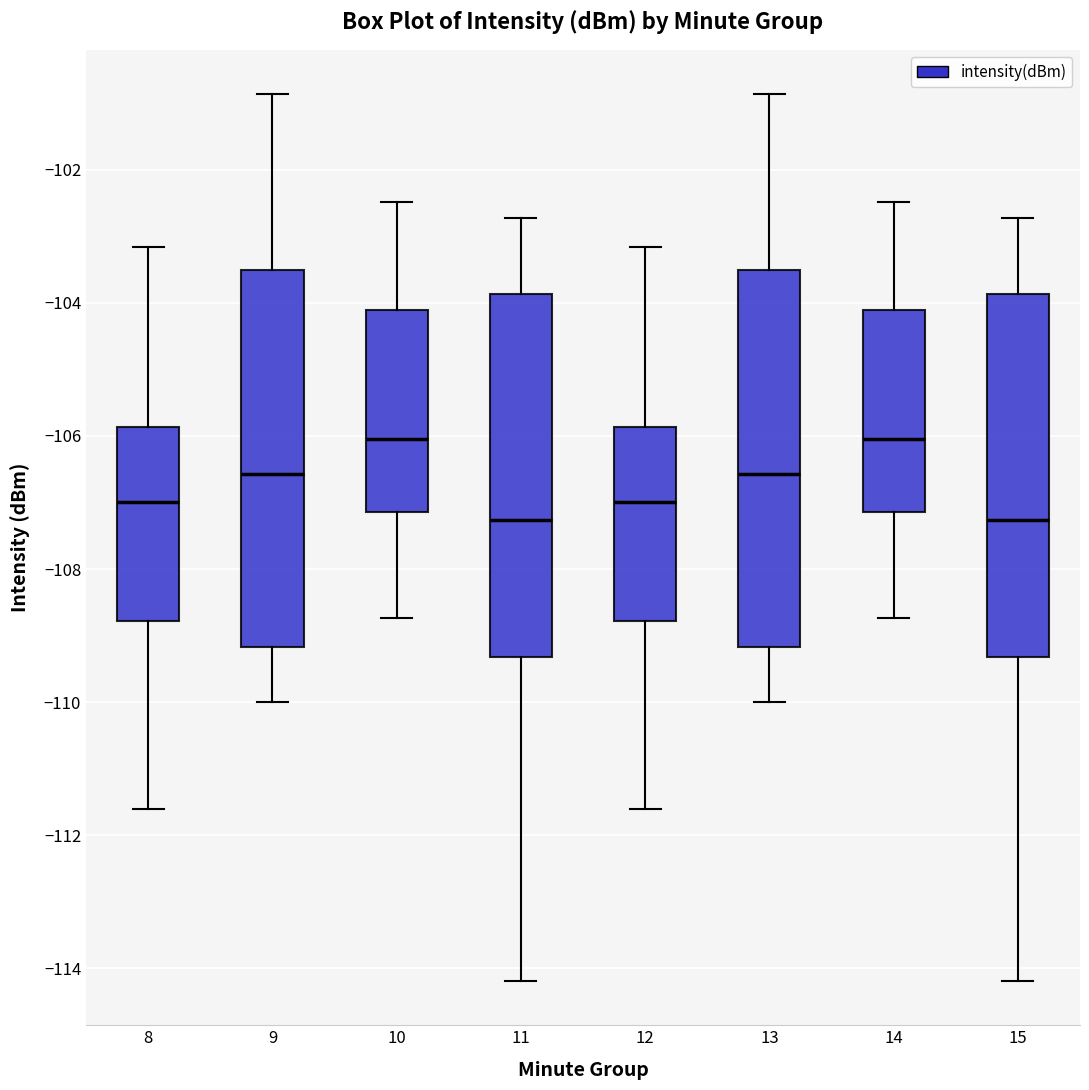

Reading left to right, transcribe this box plot: for each box, give where its median line is, the range the box spans, and where its two whiskers end, as read against the y-axis. The values are not printed on the chart, so give them approximately, as read against the axis.

8: median -107.0, box -108.8 to -105.8, whiskers -111.6 to -103.2
9: median -106.6, box -109.2 to -103.6, whiskers -110.0 to -100.8
10: median -106.0, box -107.2 to -104.2, whiskers -108.8 to -102.4
11: median -107.2, box -109.4 to -103.8, whiskers -114.2 to -102.8
12: median -107.0, box -108.8 to -105.8, whiskers -111.6 to -103.2
13: median -106.6, box -109.2 to -103.6, whiskers -110.0 to -100.8
14: median -106.0, box -107.2 to -104.2, whiskers -108.8 to -102.4
15: median -107.2, box -109.4 to -103.8, whiskers -114.2 to -102.8